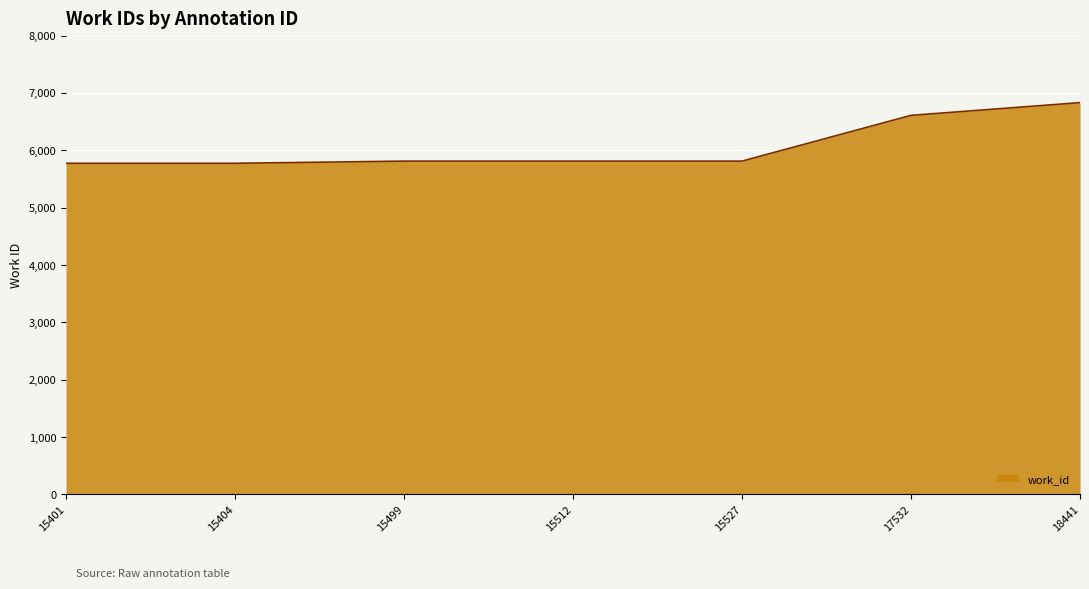

At which category does the chart reach its peak across all series?

18441